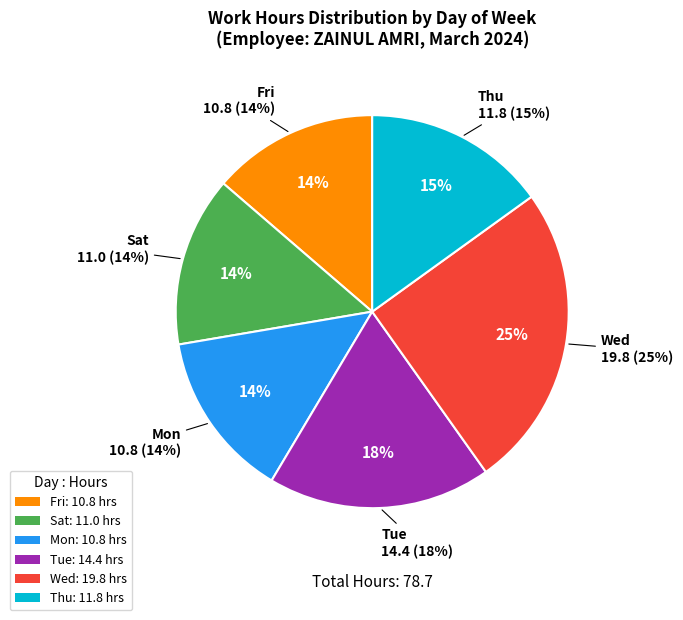

What percentage is the Sat slice, to the nearest percent?

14%